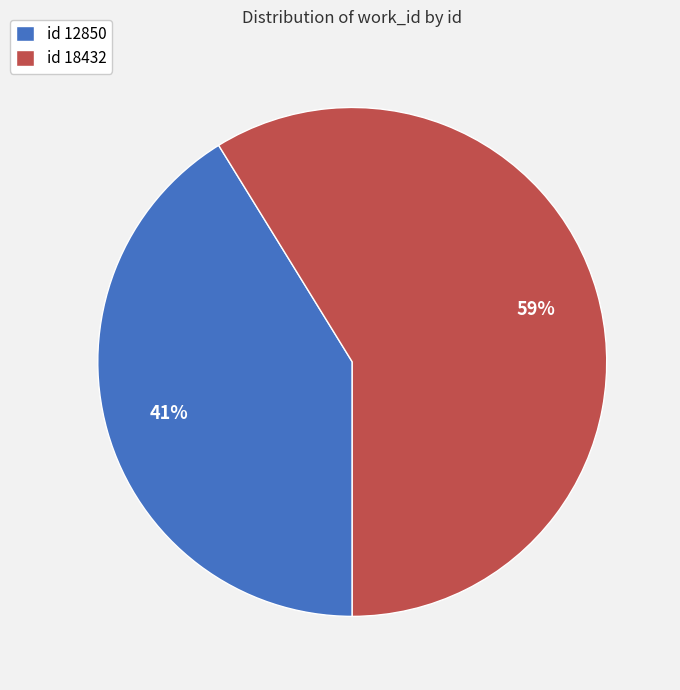

Between id 18432 and id 12850, which is larger?

id 18432